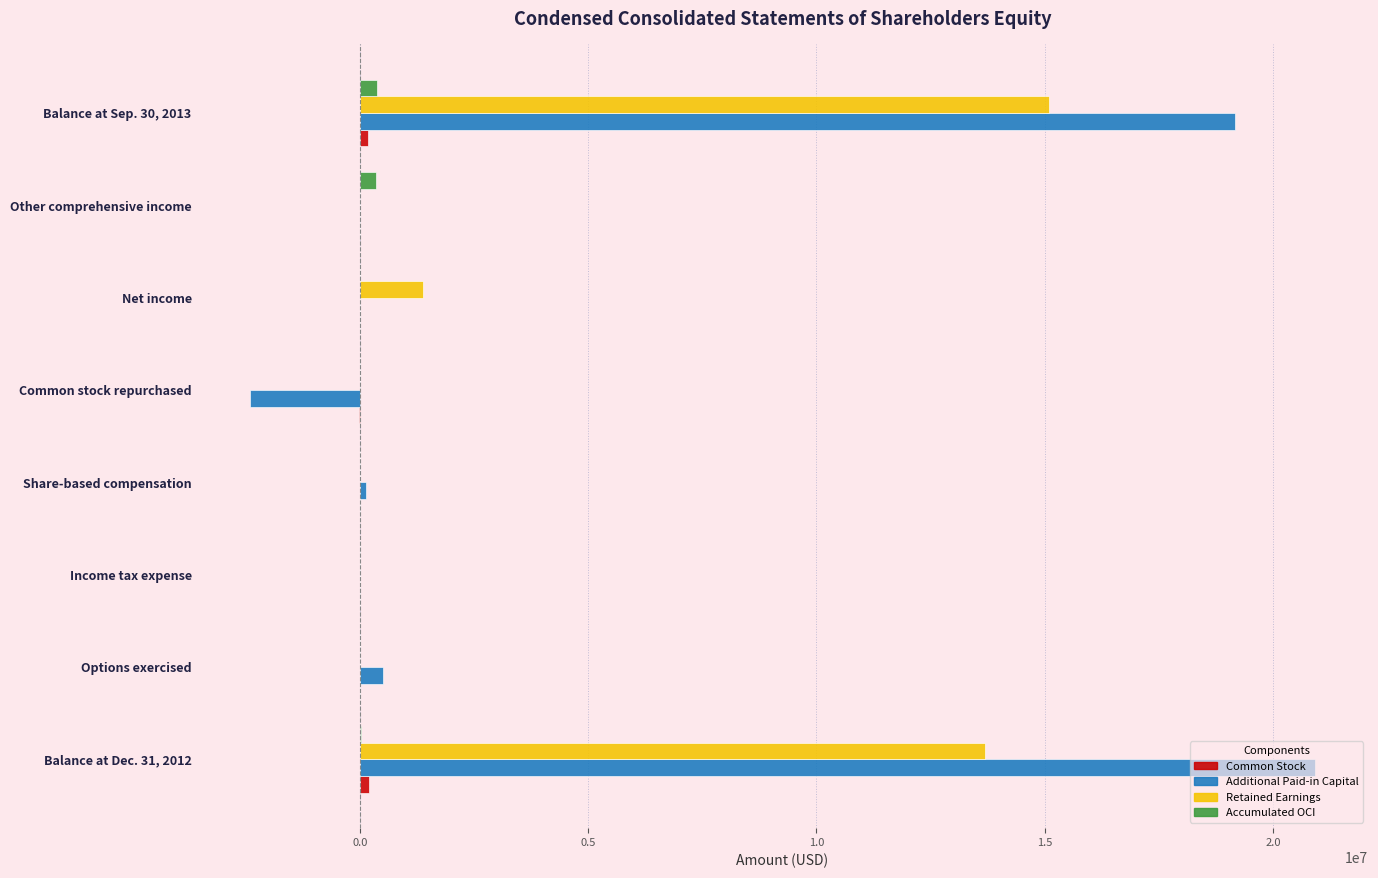

What is the average value of the Additional Paid-in Capital series?

4789500